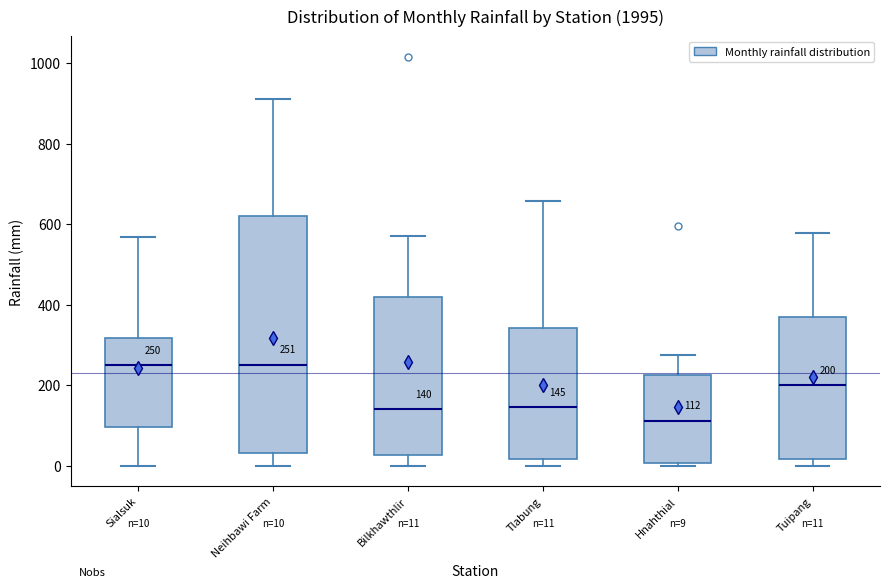

Comparing the boxes themselves (not the whiskers), which one is the tallest?

Neihbawi Farm